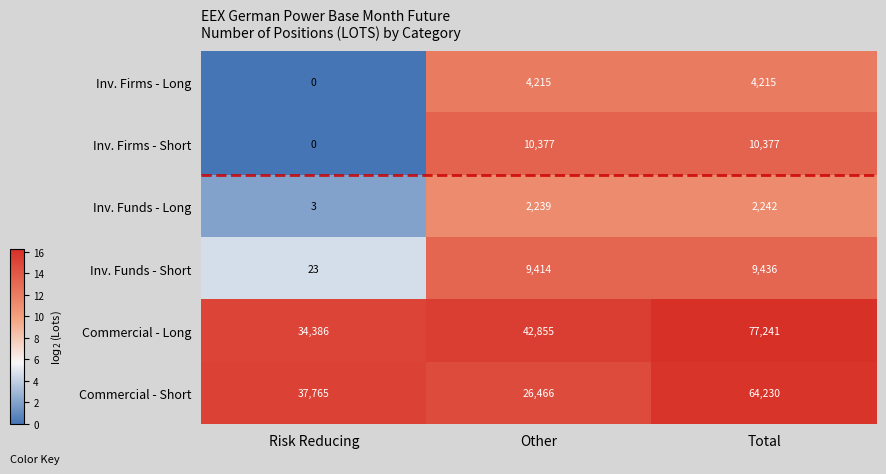

The value of Inv. Firms - Long at Total is 4215. True or false?

True